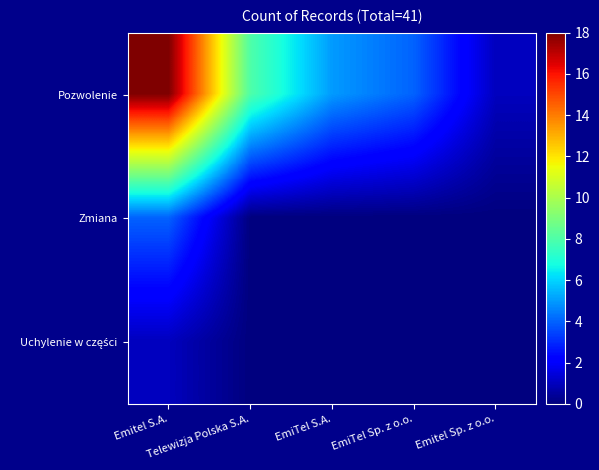

What is the total value across all series at Telewizja Polska S.A.?

8